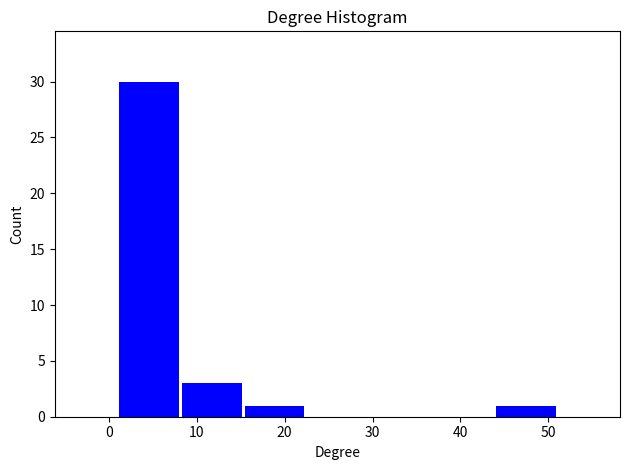

What is the height of the bar covering 15 to 22 on the x-axis? Neither the bar edges nor the heights are printed on the chart, so give them approximately, as read against the axes.

1